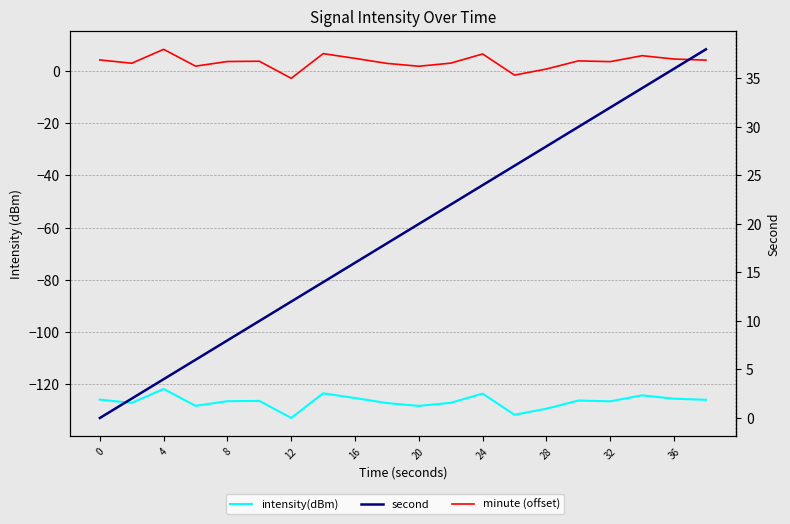

Reading right to left, list all the values displayed in this chart.

intensity(dBm): -125.9	-125.5	-124.2	-126.5	-126.2	-129.3	-131.6	-123.5	-127.0	-128.2	-127.1	-125.2	-123.4	-132.9	-126.3	-126.4	-128.2	-121.8	-127.1	-125.8
minute (offset): 4.1	4.5	5.8	3.5	3.8	0.7	-1.6	6.5	3.0	1.8	2.9	4.8	6.6	-2.9	3.7	3.6	1.8	8.2	2.9	4.2
second: 38.0	36.0	34.0	32.0	30.0	28.0	26.0	24.0	22.0	20.0	18.0	16.0	14.0	12.0	10.0	8.0	6.0	4.0	2.0	0.0